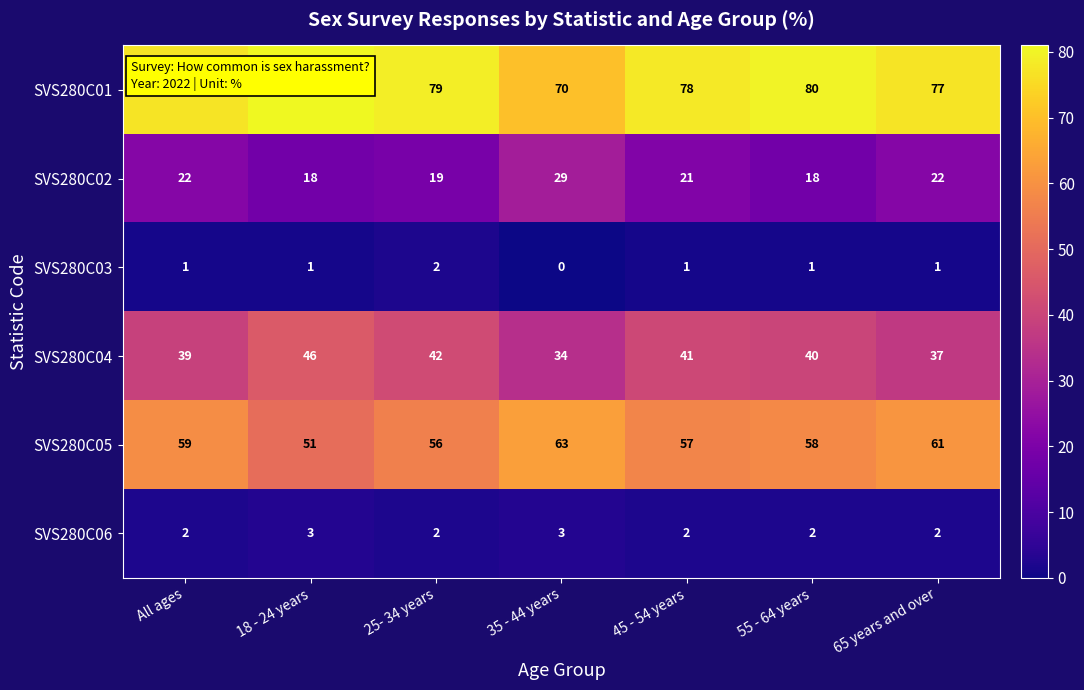

Which category has the lowest value across all series?

35 - 44 years